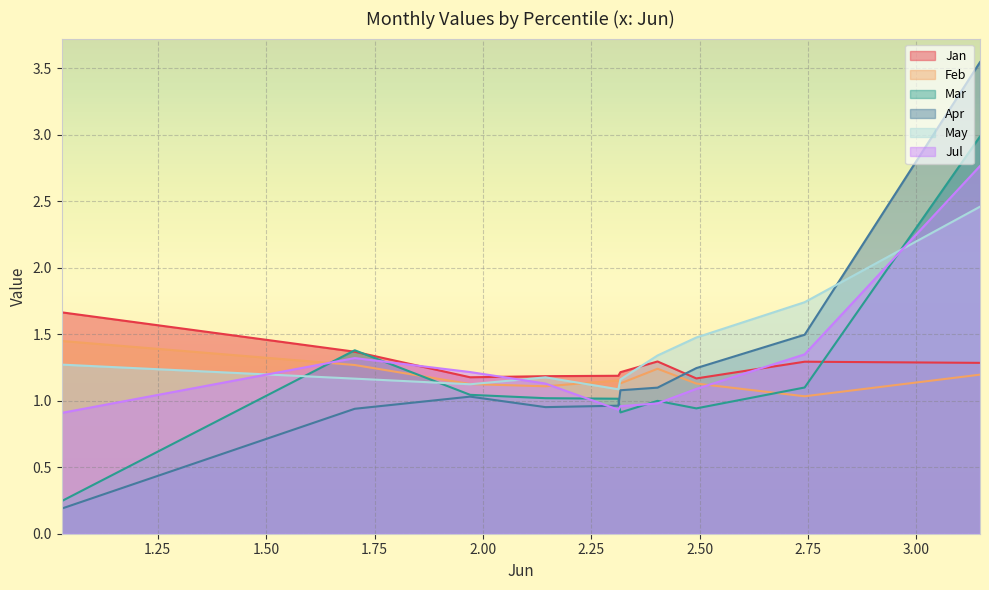

What is the total value across all series at pct75?

6.7